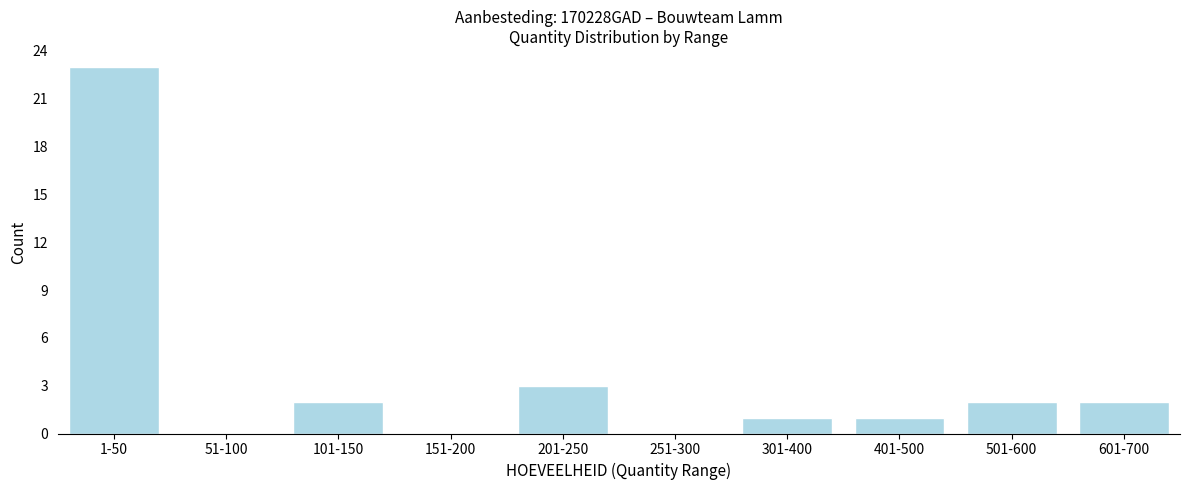

Reading right to left, what are all the values shown in this chart?

601-700=2	501-600=2	401-500=1	301-400=1	251-300=0	201-250=3	151-200=0	101-150=2	51-100=0	1-50=23